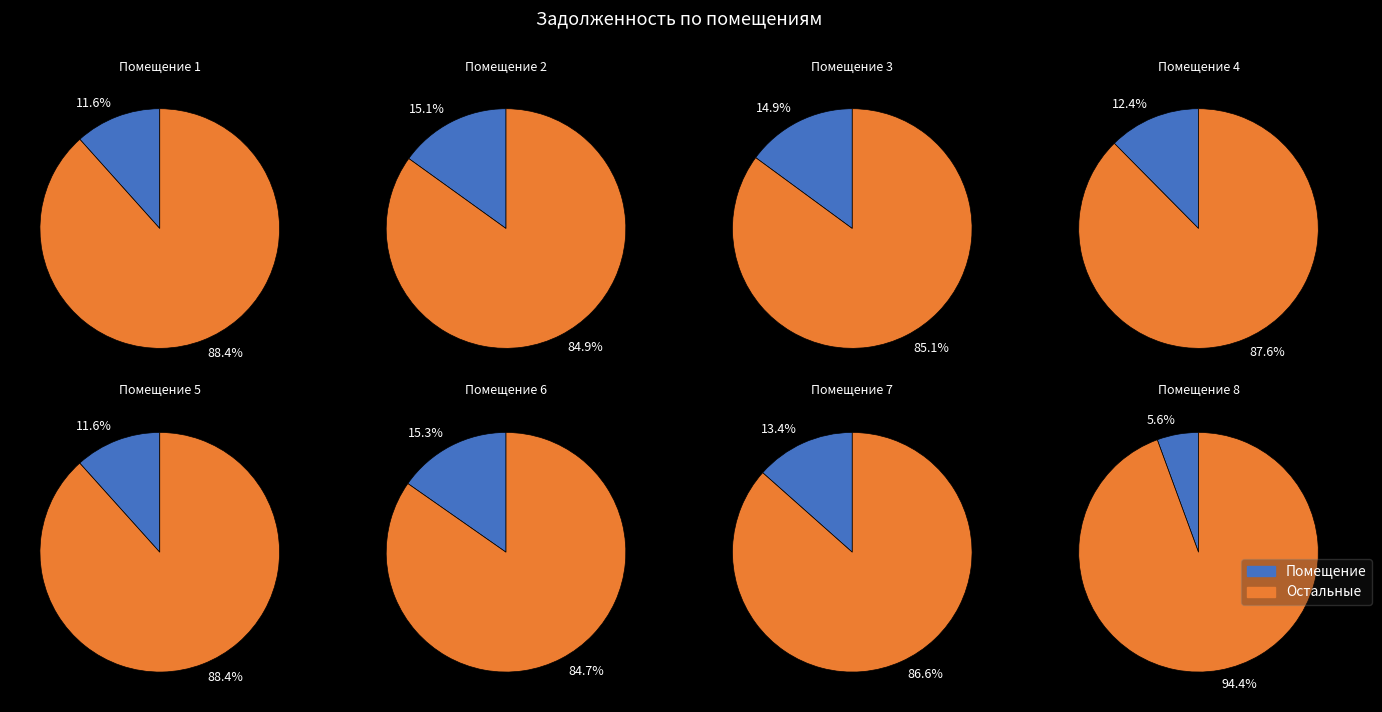

To the nearest percent, what percentage of the pie is 2?

15%